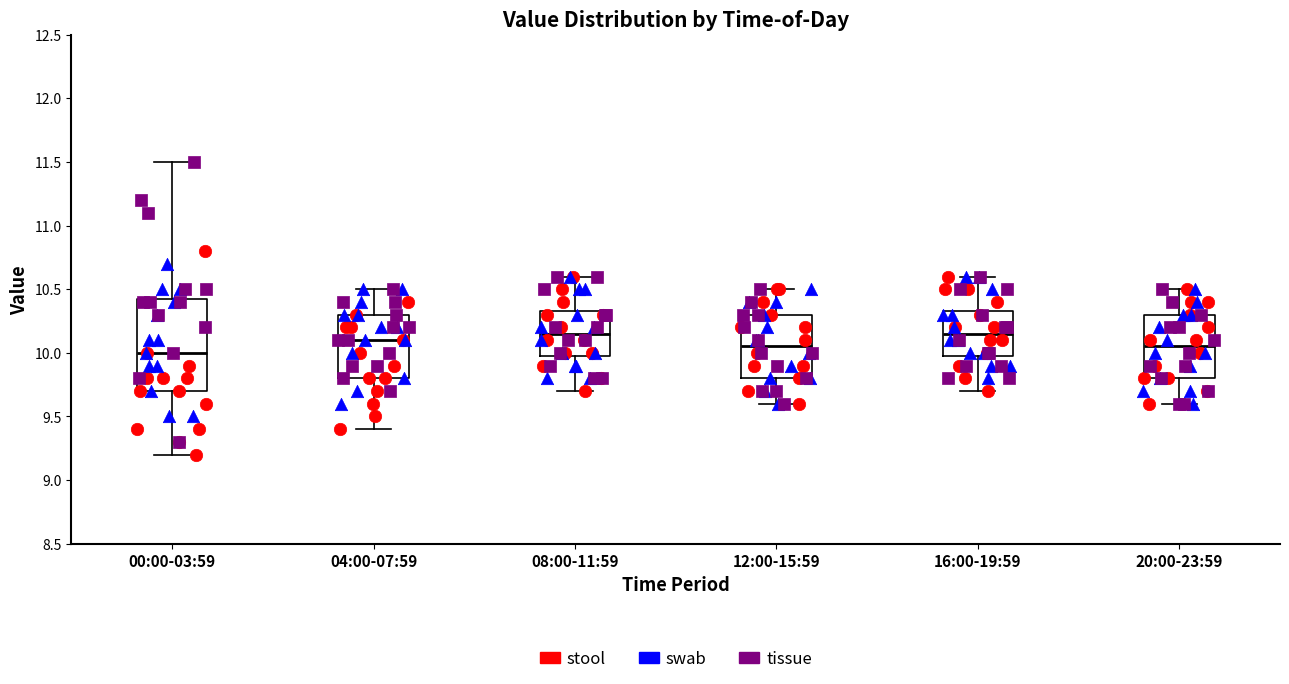

Where does the median line of the box for 20:00-23:59 sit on the y-axis? The values are not printed on the chart, so give them approximately, as read against the axis.

10.05